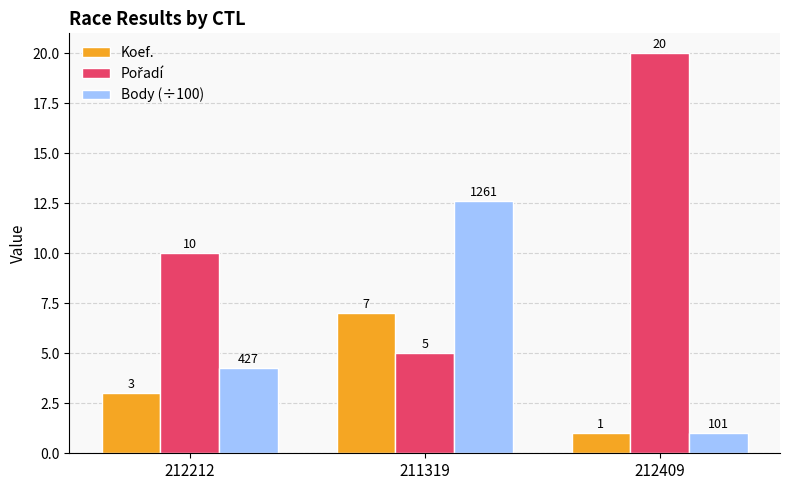

Count the number of categories in the chart.

3